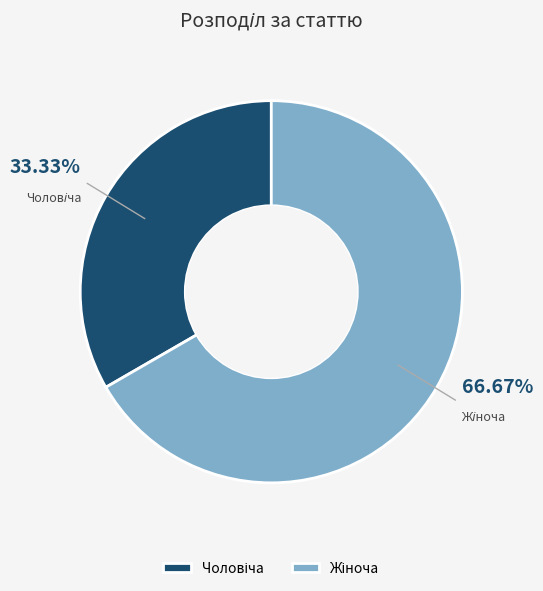

Does any single category account for the majority?

Yes